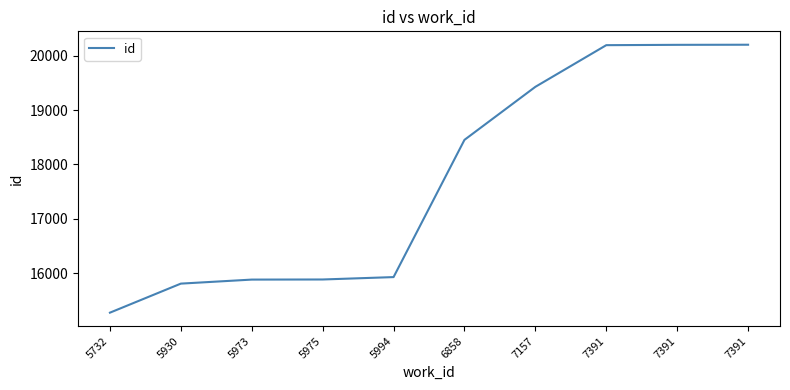

Does the chart have visible grid lines?

No